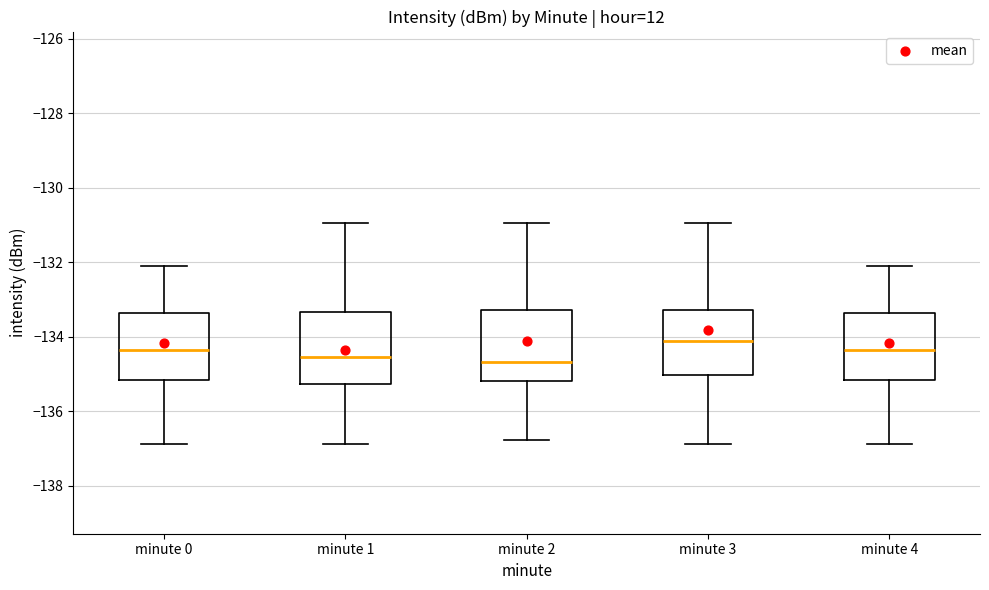

Which box's median line is the highest?

minute 3